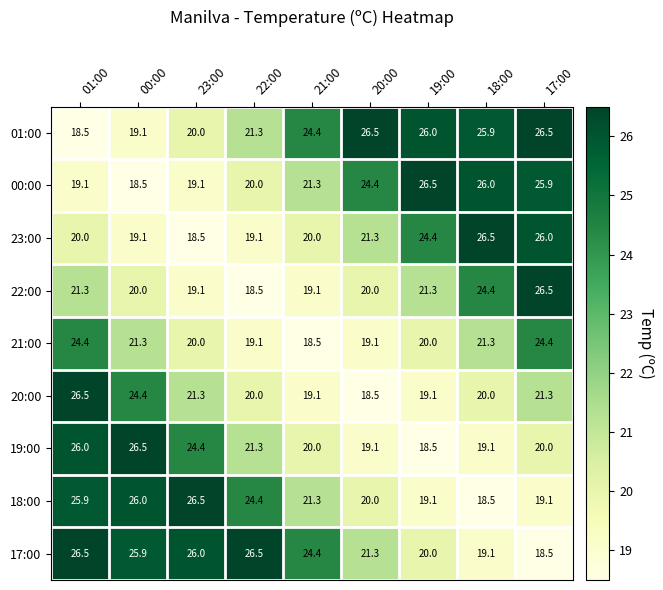

Between 23:00 and 22:00, which series saw the biggest shift?

19:00